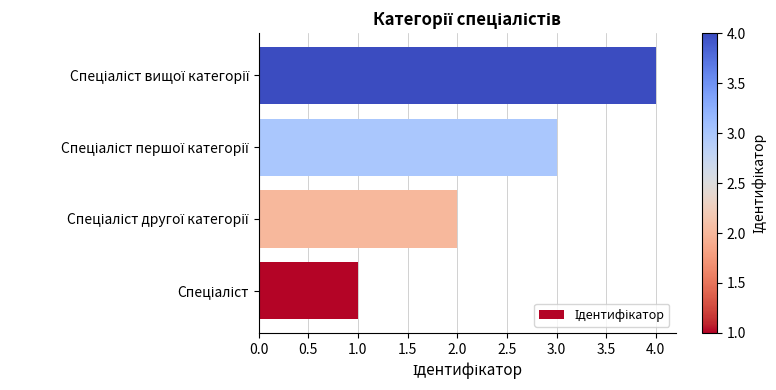

What is the maximum value shown in the chart?

4